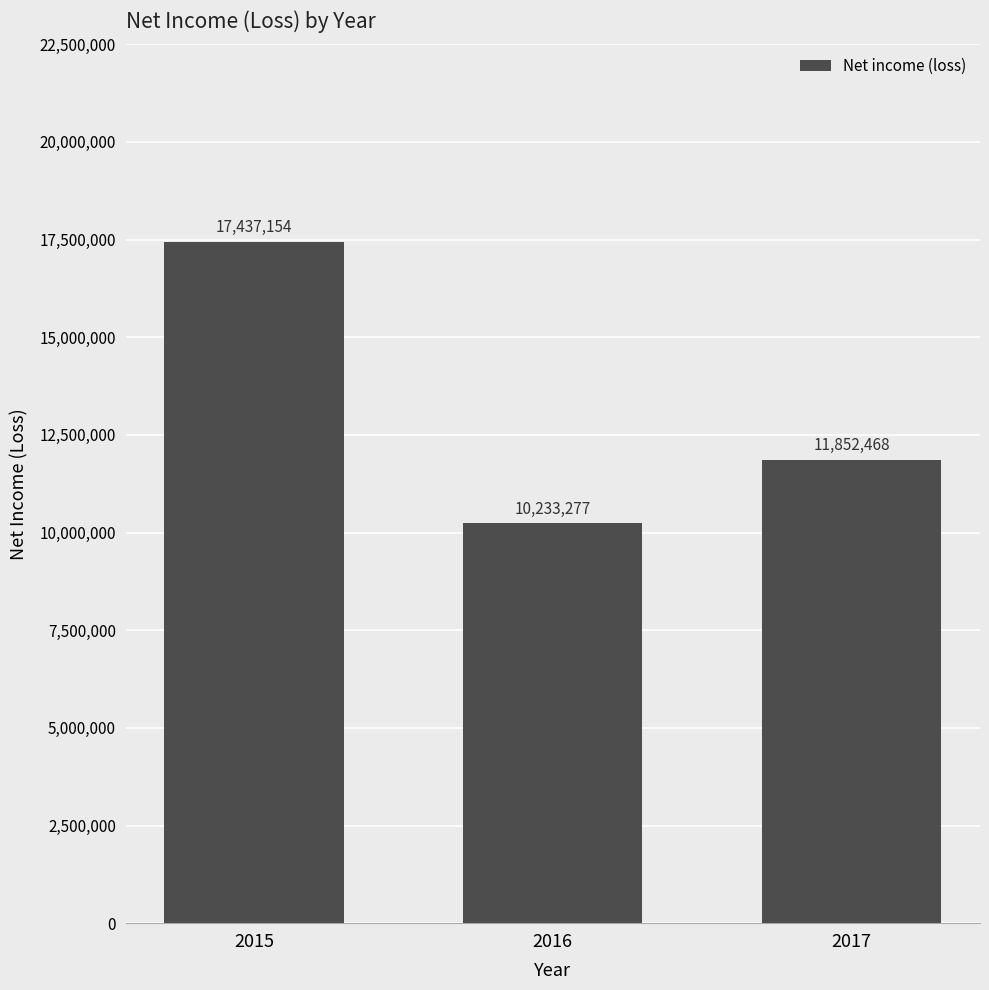

Rank the categories by value from lowest to highest.

2016, 2017, 2015